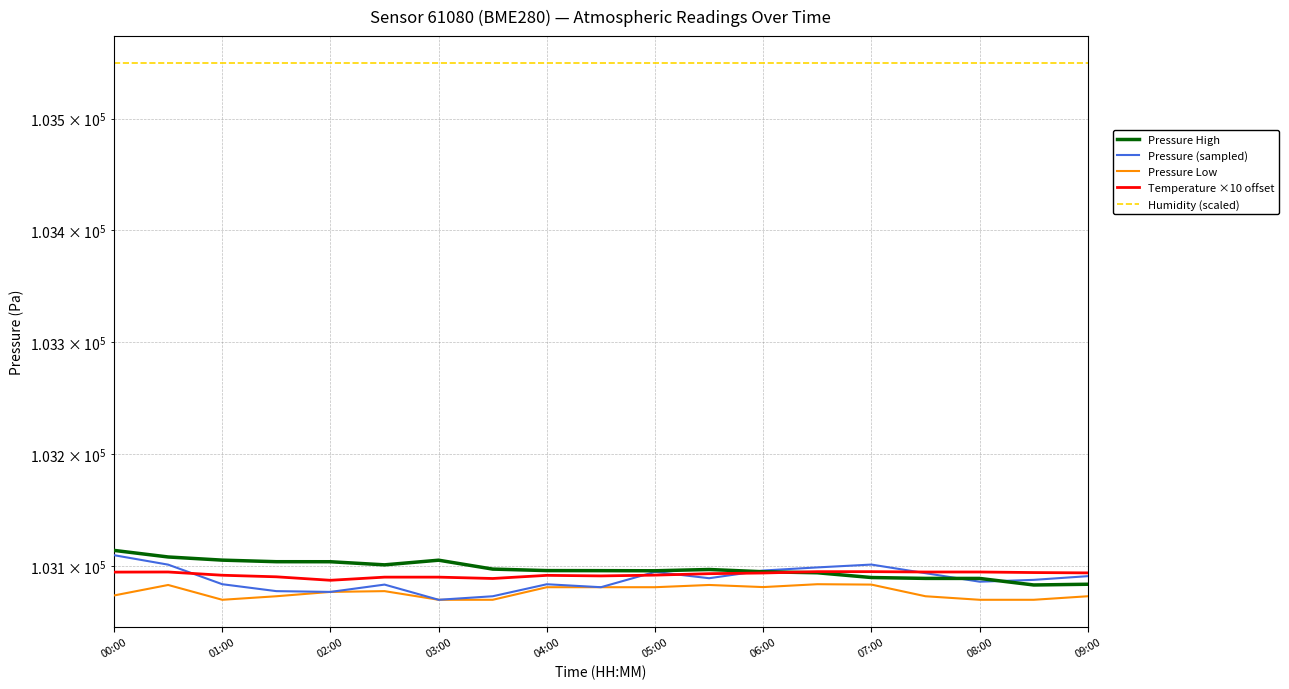

Which series has the largest total across all categories?

Humidity (scaled)